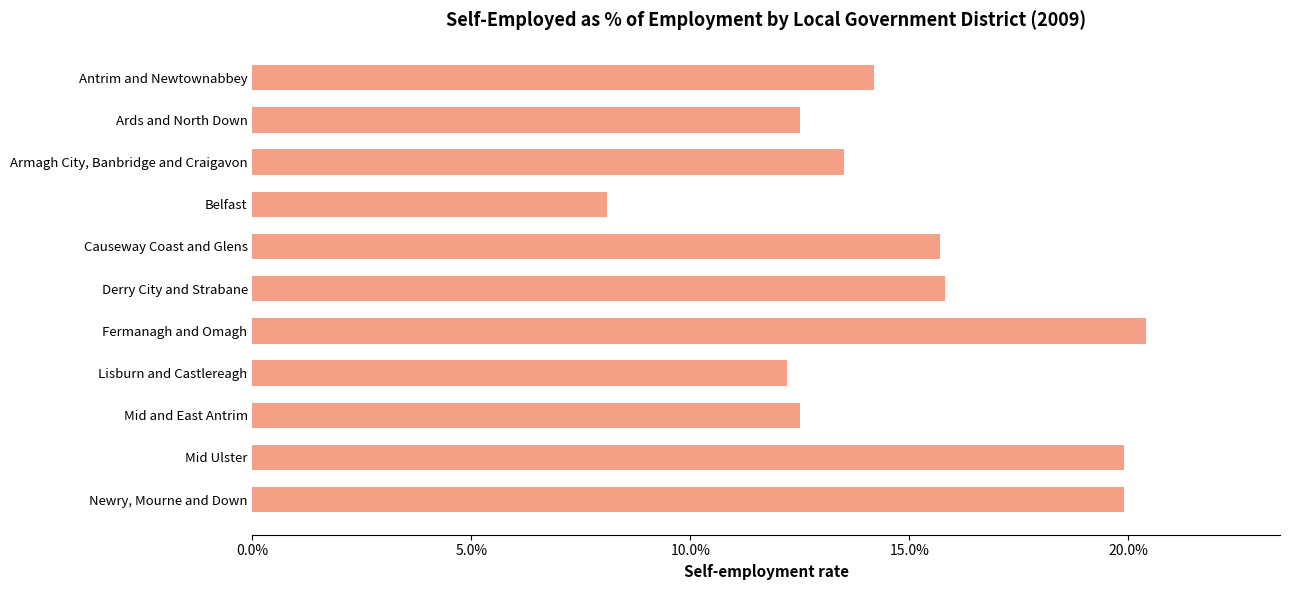

Are the bars grouped side by side (vs. stacked)?

No